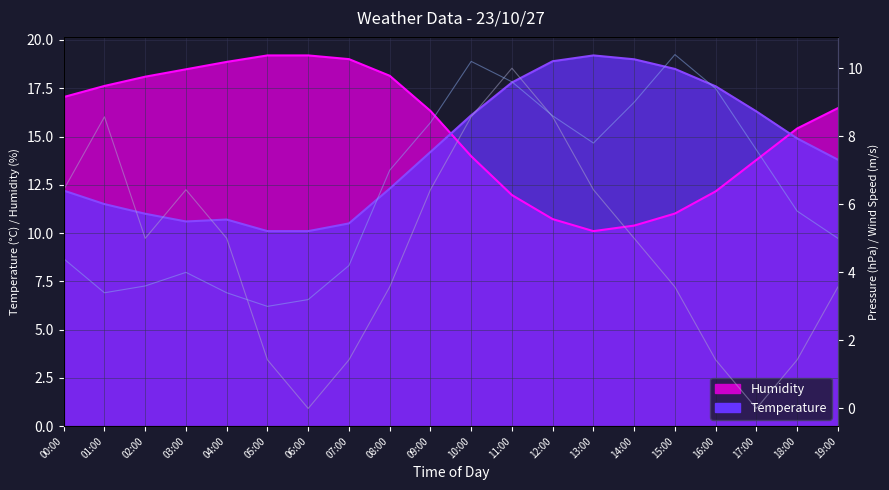

At which category does Wind Speed reach its first local valley?

01:00